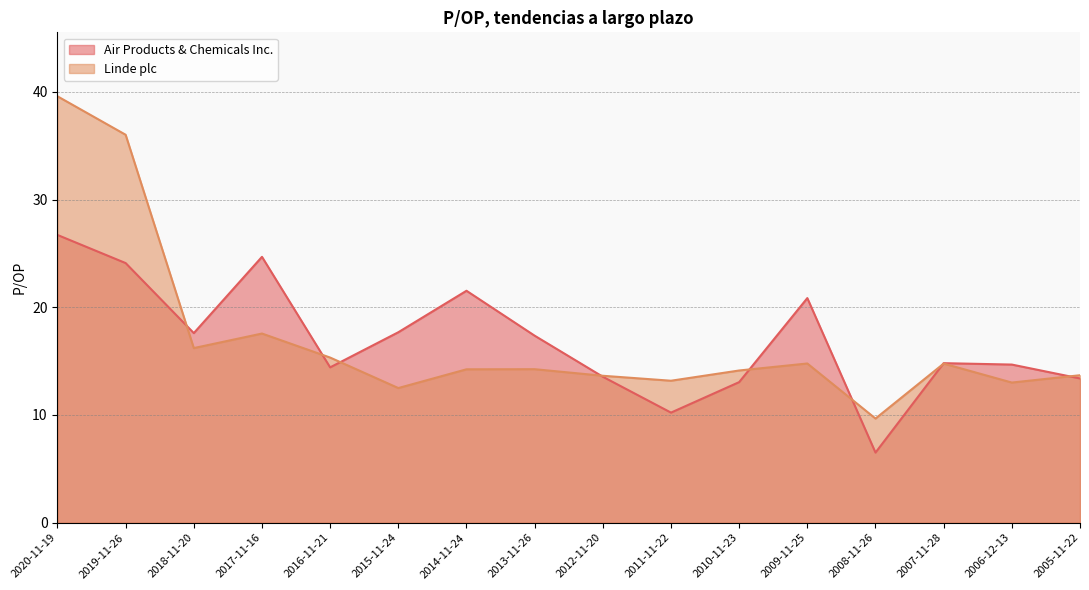

Which series has the largest total across all categories?

Linde plc